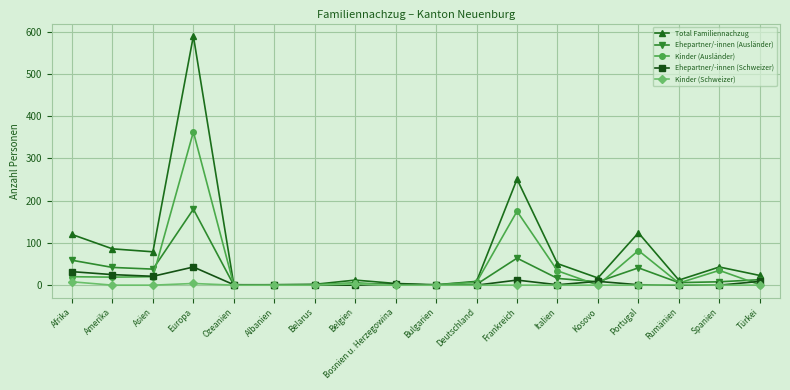

What is the sum of the Total Familiennachzug values at Afrika and Ozeanien?

121